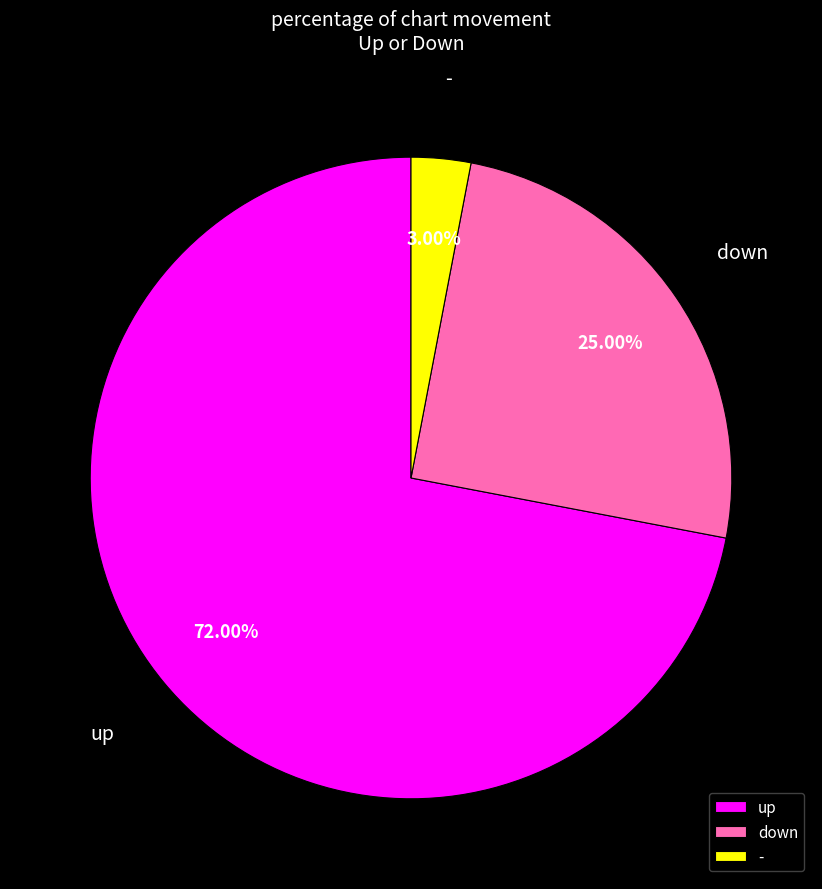

Rank the categories by value from highest to lowest.

up, down, -